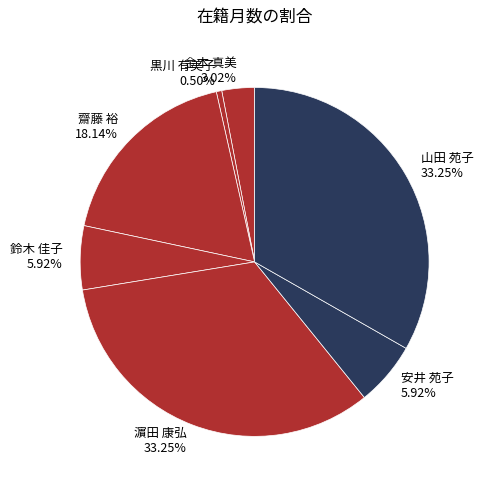

Between 齋藤 裕 and 金本 真美, which is larger?

齋藤 裕